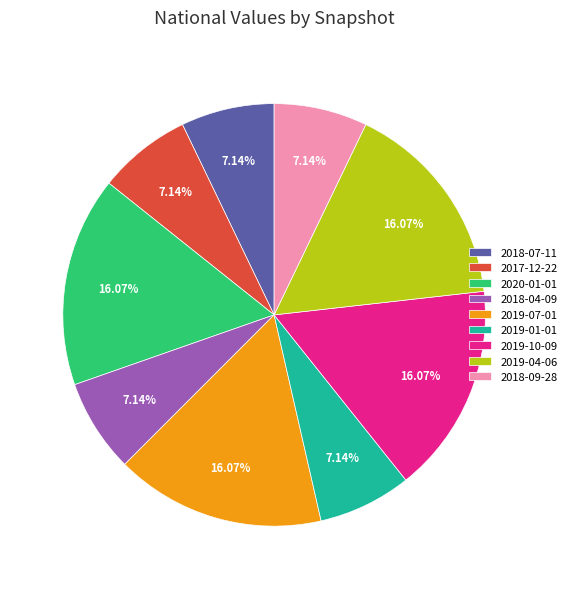

What is the ratio of the value at 2017-12-22 to the value at 2018-09-28?

1.0